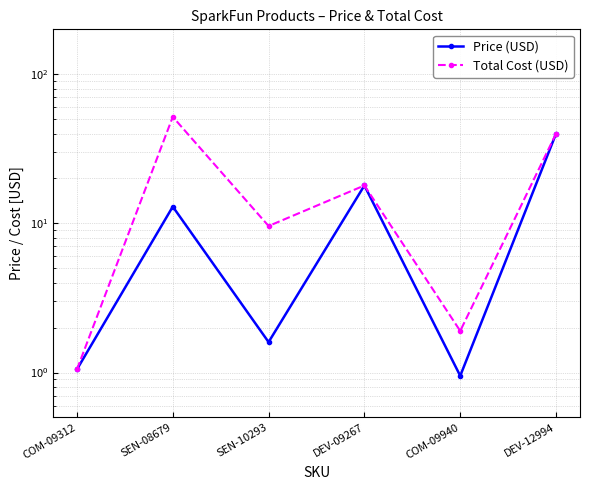

How many data points does each series have?

6